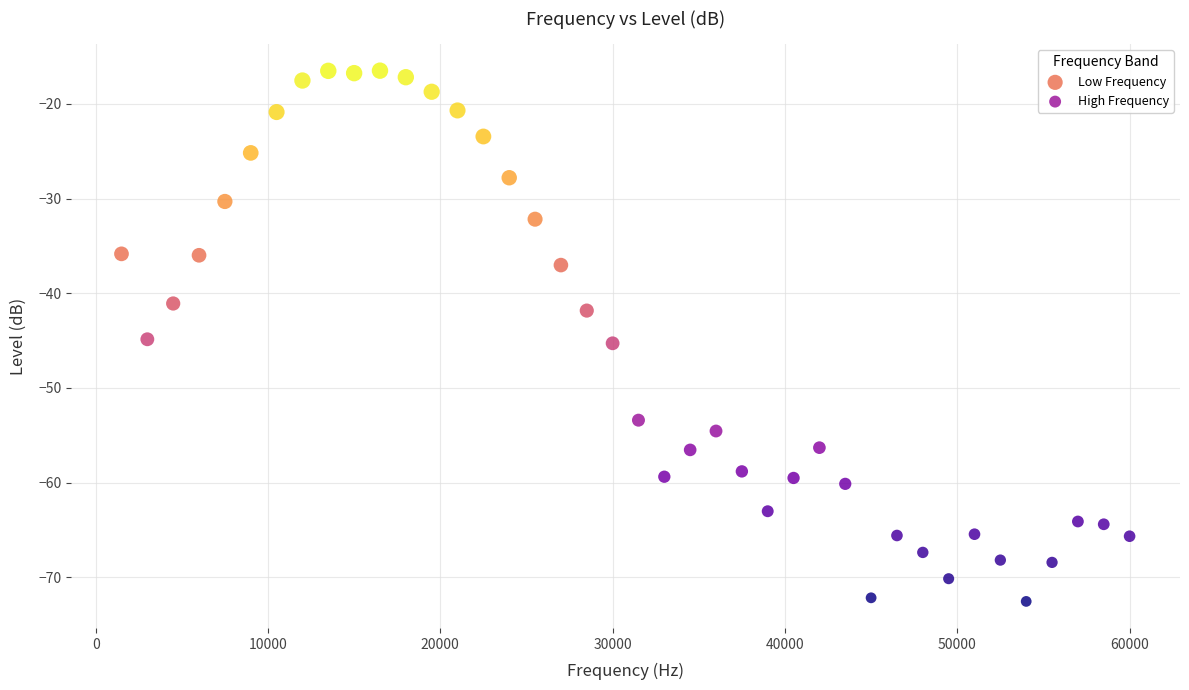

Which series reaches the minimum Y coordinate?

High Frequency